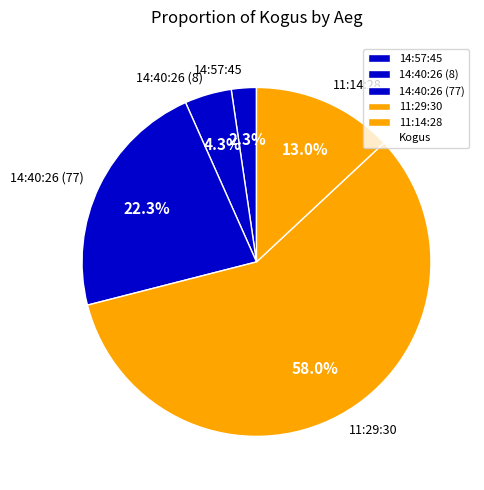

To the nearest percent, what percentage of the pie is 14:40:26 (8)?

4%